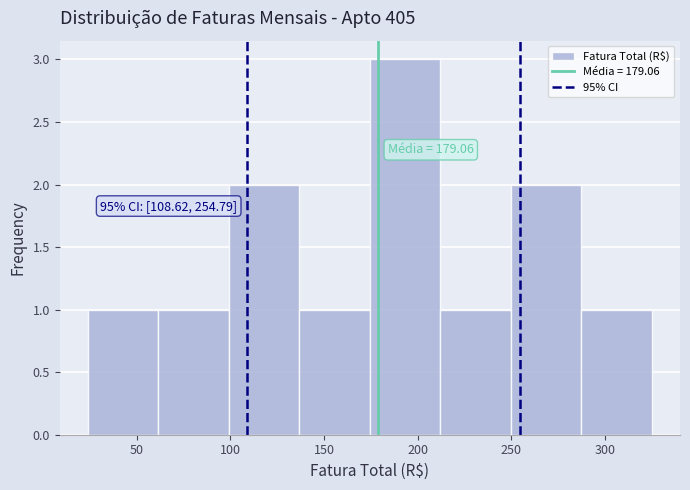

Over which range of the x-axis is the bar tallest?

175 to 210